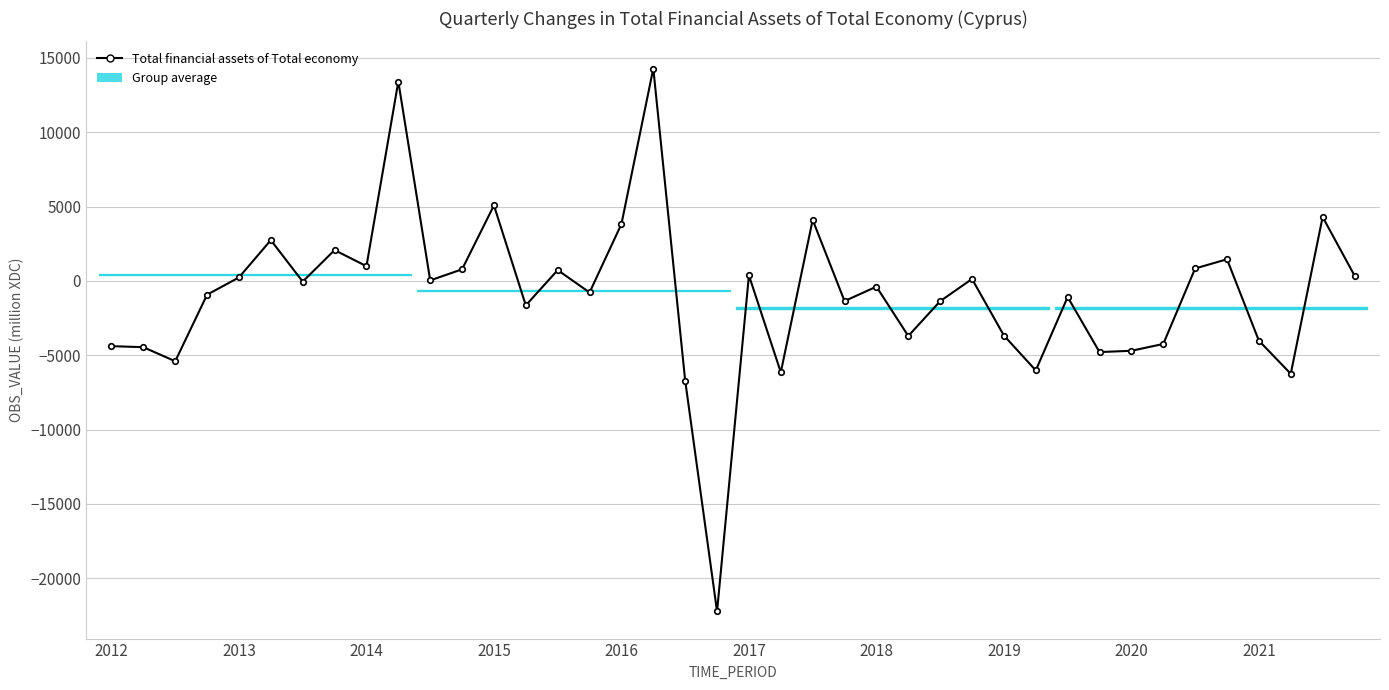

What is the smallest value displayed?

-22233.7